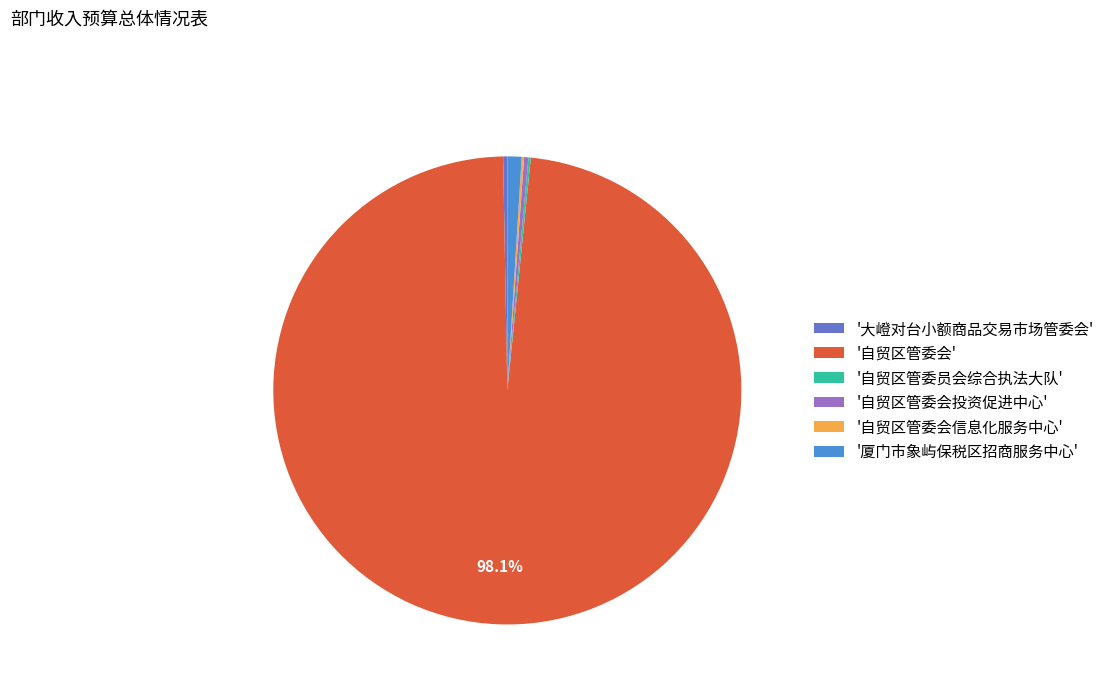

Combined, do '自贸区管委会投资促进中心' and '自贸区管委会' account for over 50%?

Yes